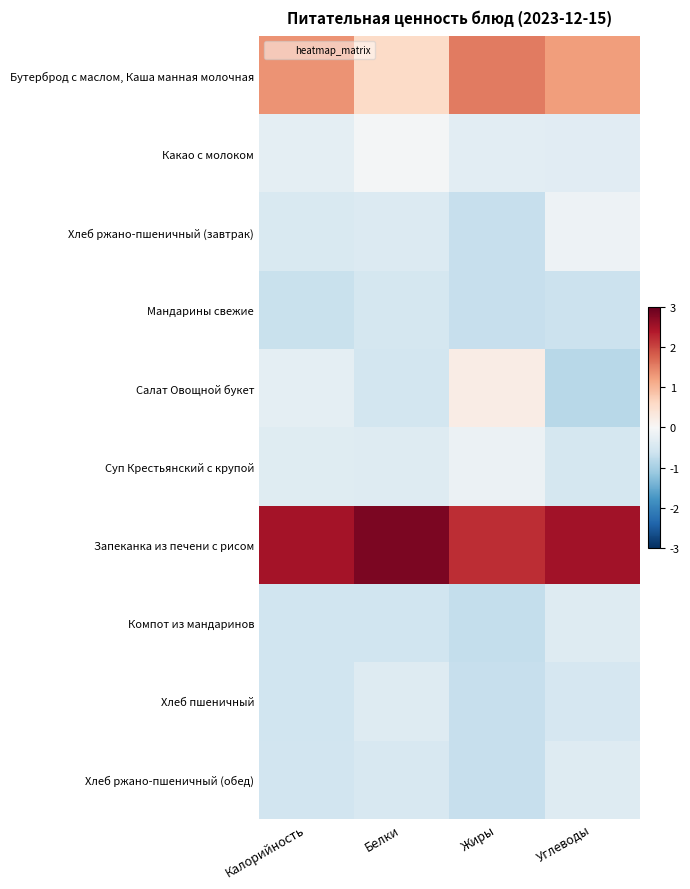

Reading left to right, what are all the values shown in this chart?

Бутерброд с маслом, Каша манная молочная: Калорийность=1.3	Белки=0.6	Жиры=1.6	Углеводы=1.3
Какао с молоком: Калорийность=-0.3	Белки=-0.1	Жиры=-0.3	Углеводы=-0.3
Хлеб ржано-пшеничный (завтрак): Калорийность=-0.5	Белки=-0.4	Жиры=-0.7	Углеводы=-0.1
Мандарины свежие: Калорийность=-0.7	Белки=-0.5	Жиры=-0.7	Углеводы=-0.7
Салат Овощной букет: Калорийность=-0.3	Белки=-0.6	Жиры=0.2	Углеводы=-0.8
Суп Крестьянский с крупой: Калорийность=-0.4	Белки=-0.4	Жиры=-0.2	Углеводы=-0.5
Запеканка из печени с рисом: Калорийность=2.5	Белки=2.8	Жиры=2.2	Углеводы=2.5
Компот из мандаринов: Калорийность=-0.6	Белки=-0.6	Жиры=-0.7	Углеводы=-0.4
Хлеб пшеничный: Калорийность=-0.6	Белки=-0.4	Жиры=-0.7	Углеводы=-0.5
Хлеб ржано-пшеничный (обед): Калорийность=-0.6	Белки=-0.5	Жиры=-0.7	Углеводы=-0.4